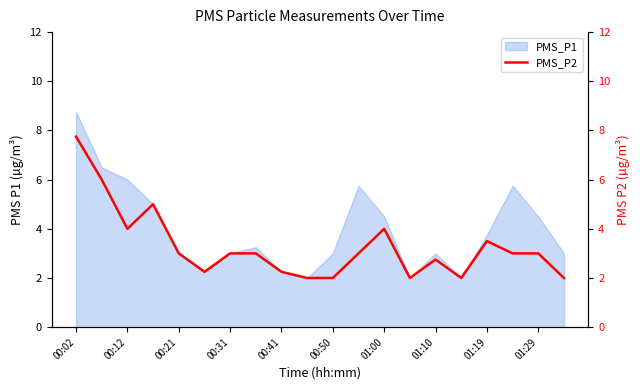

The PMS_P1 series shows 10.6 at 00:12. True or false?

False